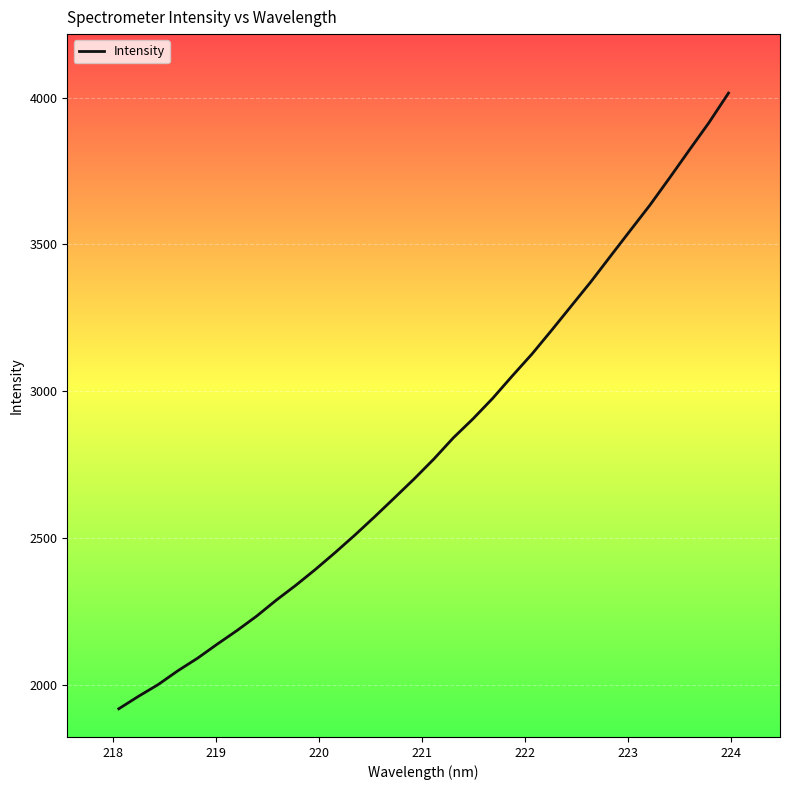

What is the smallest value displayed?

1919.1